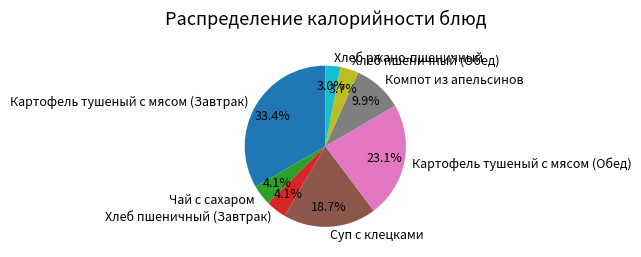

Between Хлеб пшеничный (Завтрак) and Суп с клецками, which is larger?

Суп с клецками